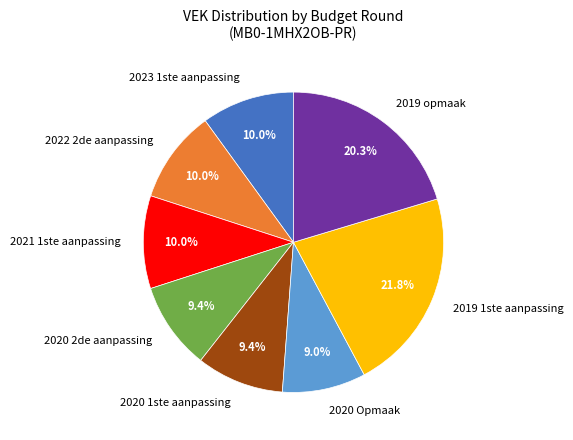

What percentage do 2020 1ste aanpassing and 2020 Opmaak together represent?

18.4%